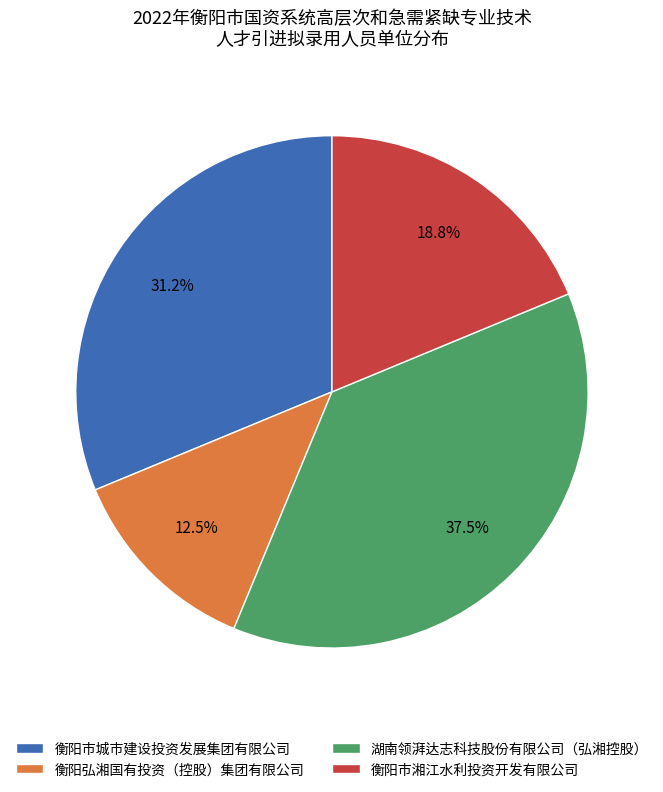

Rank the categories by value from lowest to highest.

衡阳弘湘国有投资（控股）集团有限公司, 衡阳市湘江水利投资开发有限公司, 衡阳市城市建设投资发展集团有限公司, 湖南领湃达志科技股份有限公司（弘湘控股）